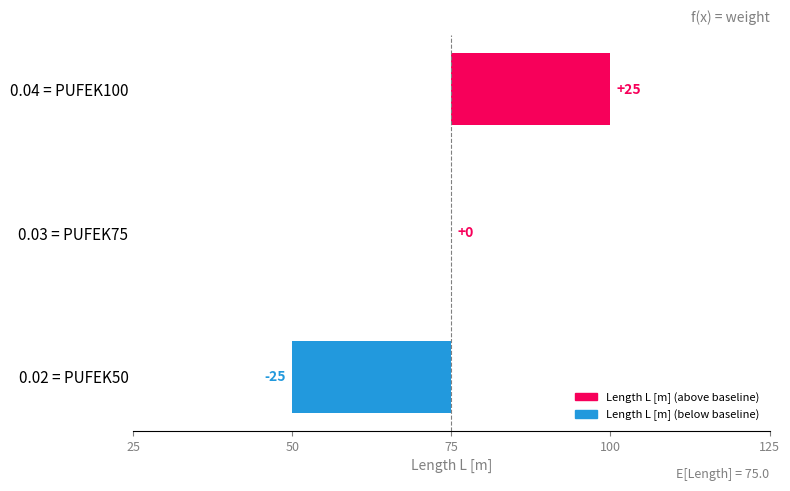

Reading left to right, transcribe all the data shown in this chart.

-25	0	25